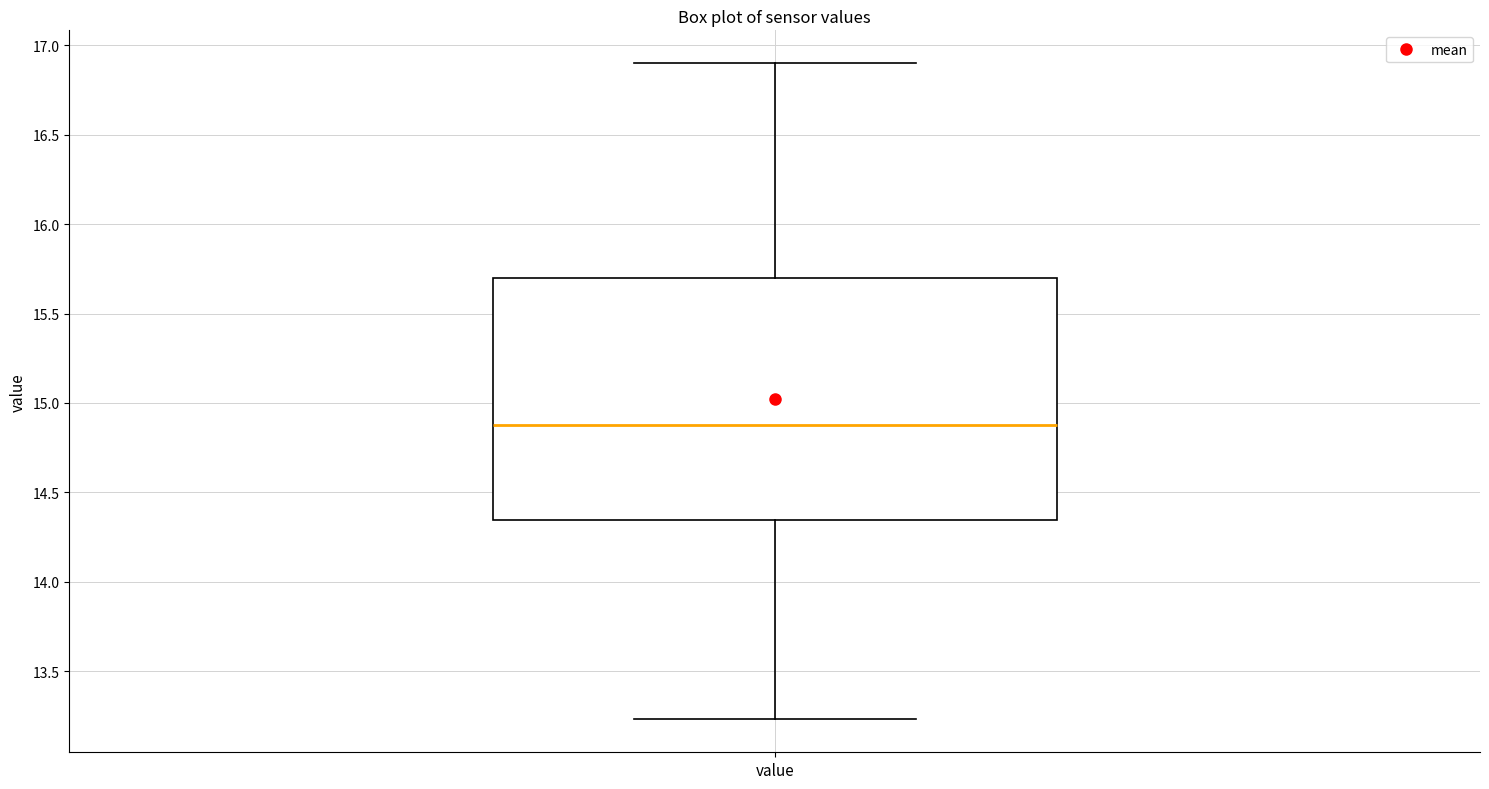

Where is the upper edge of the box for value on the y-axis? The values are not printed on the chart, so give them approximately, as read against the axis.

15.70